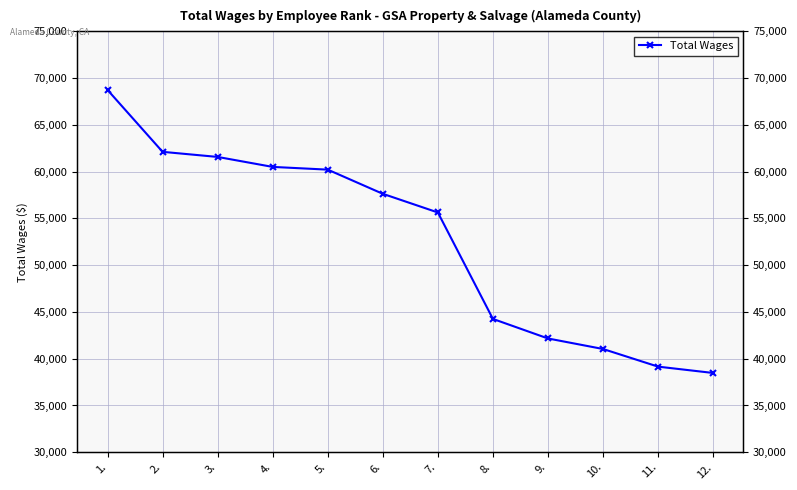

What is the difference between the values at 1. and 8.?

24476